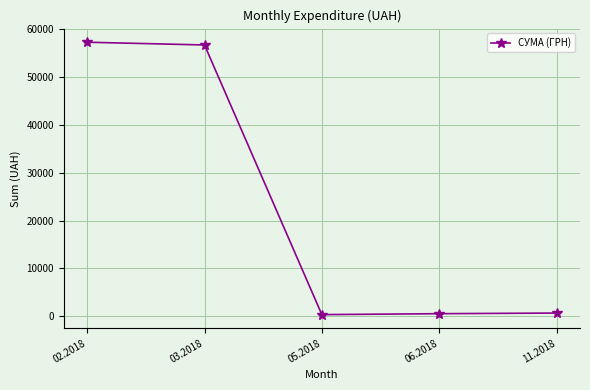

What is the greatest value displayed?

57316.7